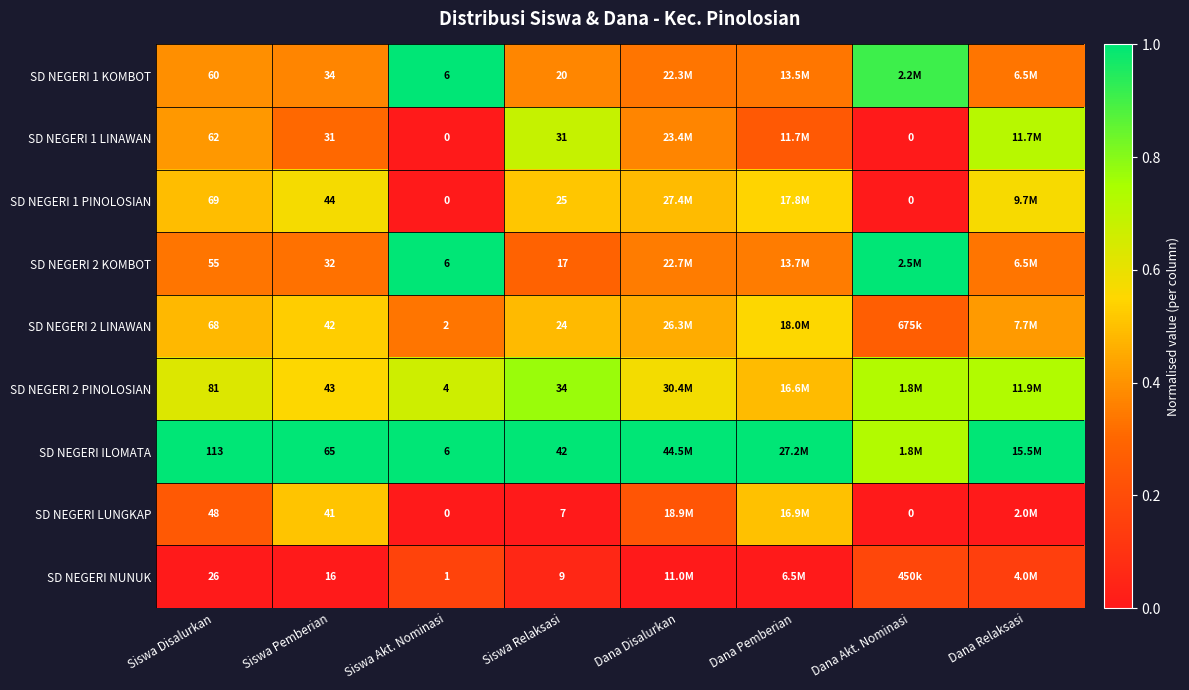

Which series changed the most between Siswa Pemberian and Siswa Relaksasi?

SD NEGERI LUNGKAP